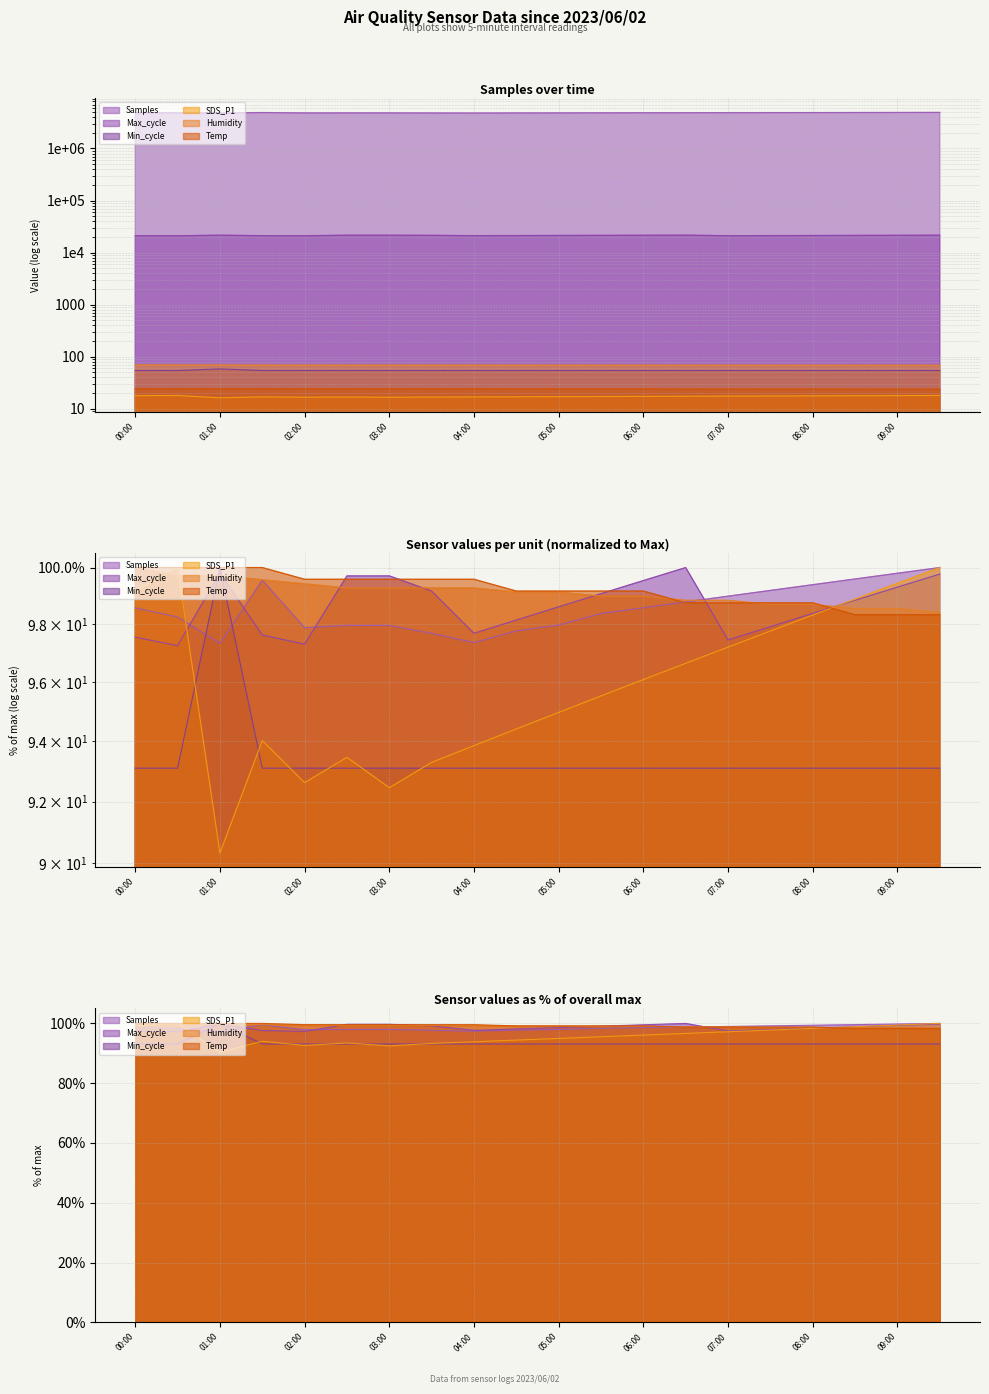

What is the spread (max minus min) of values at 05:30?

4849982.9